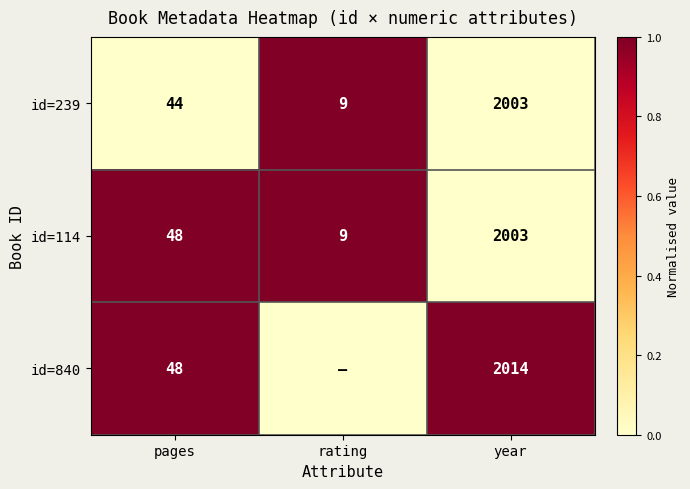

List the labels in order of id=114 value, largest first.

year, pages, rating